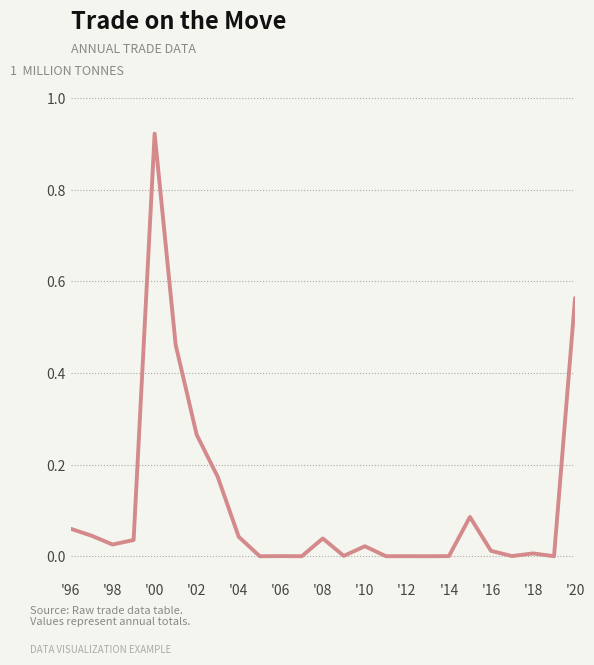

The value at '02 is 0.1. True or false?

False